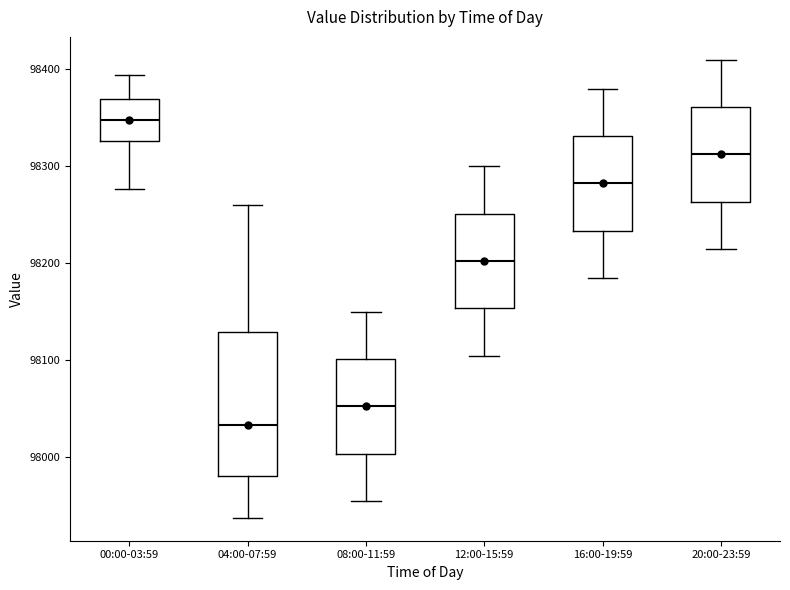

Which box's median line is the lowest?

04:00-07:59